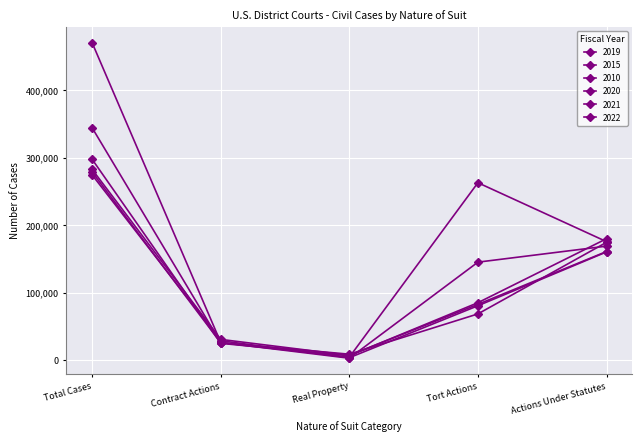

After their last crossing, which series has the higher values: 2015 or 2019?

2019